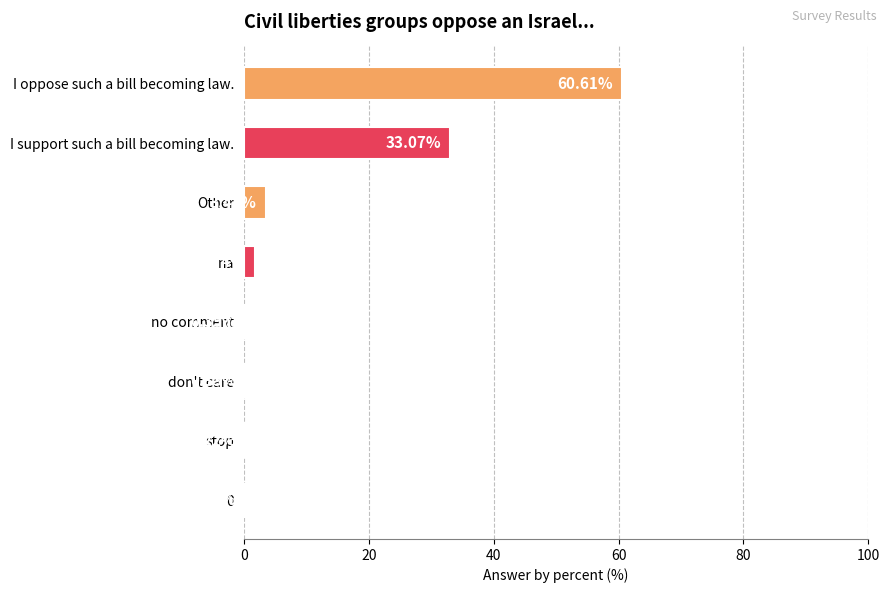

Which label corresponds to the largest value in the chart?

I oppose such a bill becoming law.